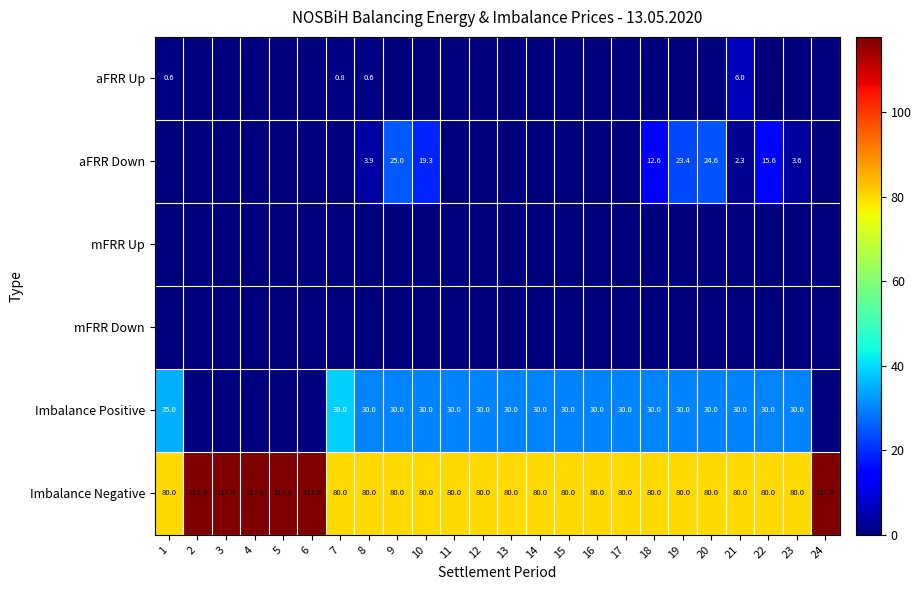

What is the average value of the Imbalance Negative series?

89.5